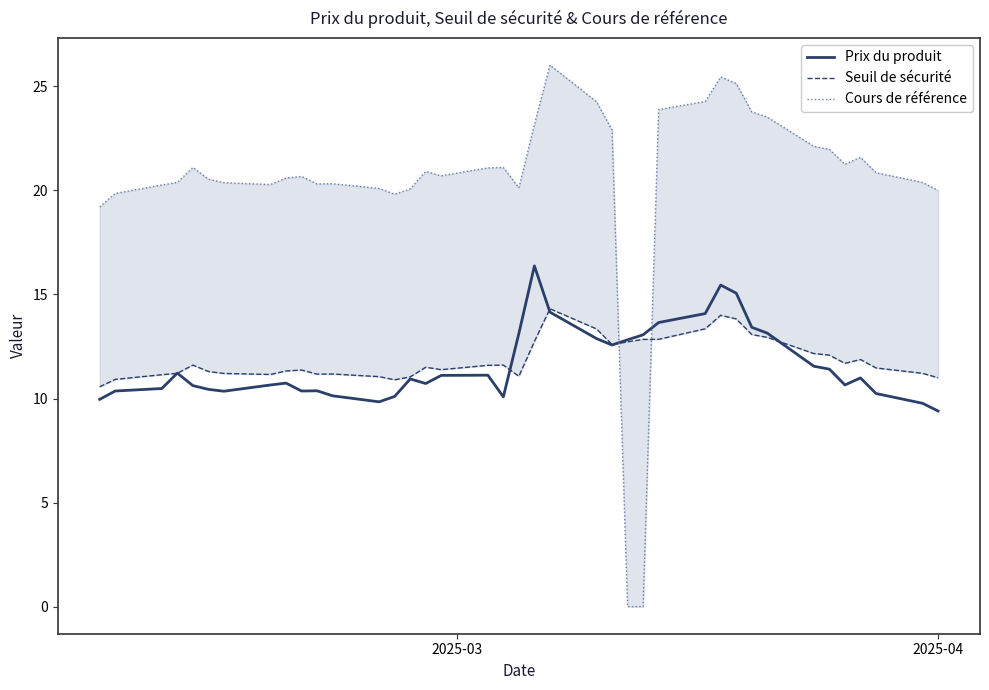

What is the highest value of the Prix du produit series?

16.4